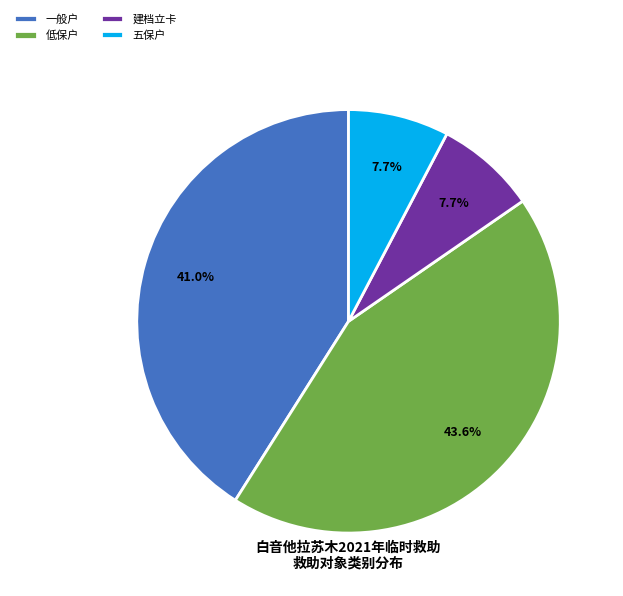

Does any single category account for the majority?

No